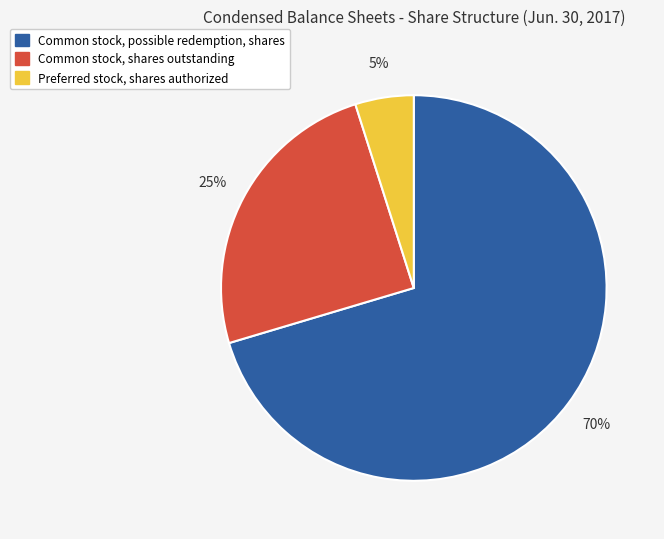

The Preferred stock, shares authorized slice represents 5% of the pie. True or false?

True